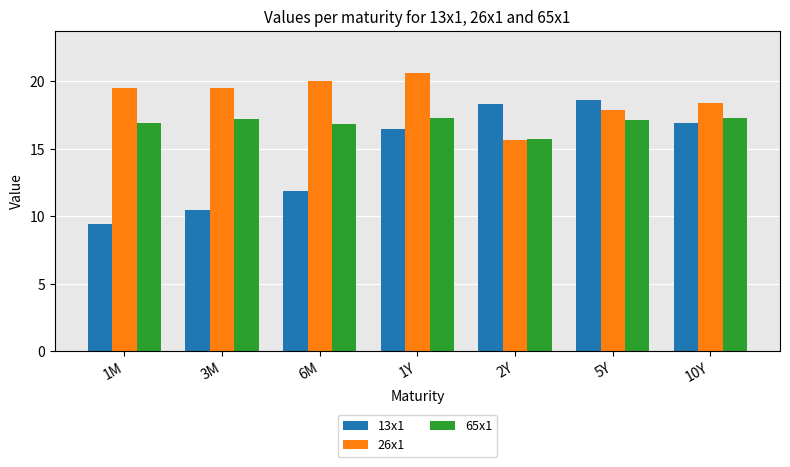

Is the value of 26x1 at 3M greater than the value of 13x1 at 6M?

Yes